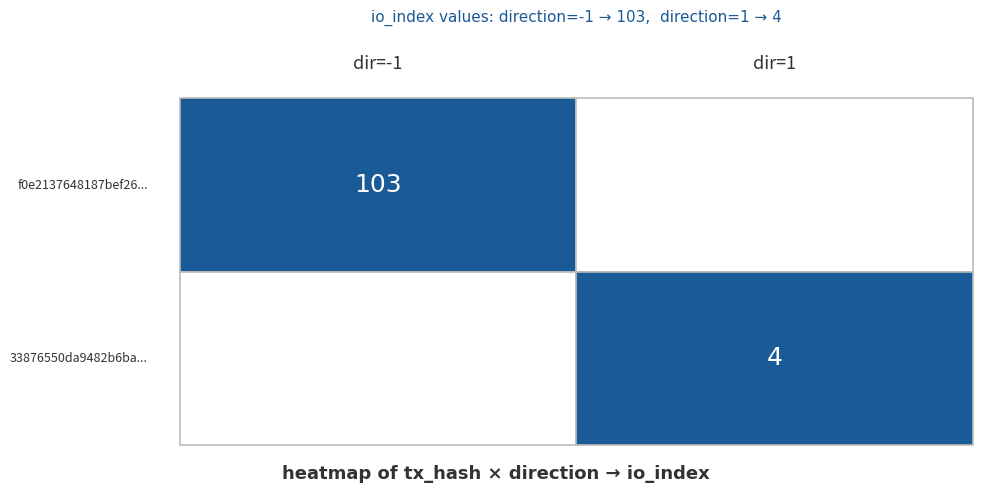

List the series in order of their overall mean, lowest first.

33876550da9482b6ba..., f0e2137648187bef26...